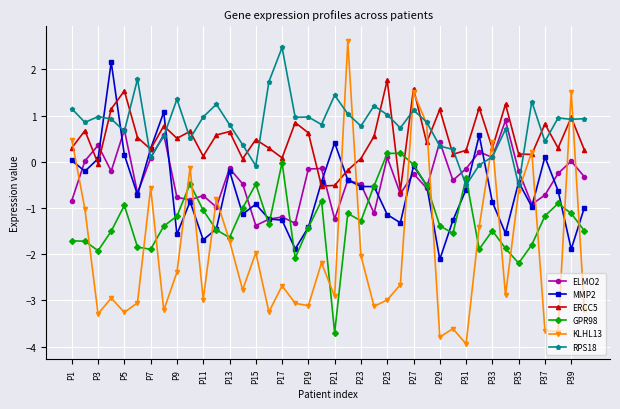

What is the maximum value shown in the chart?

2.6